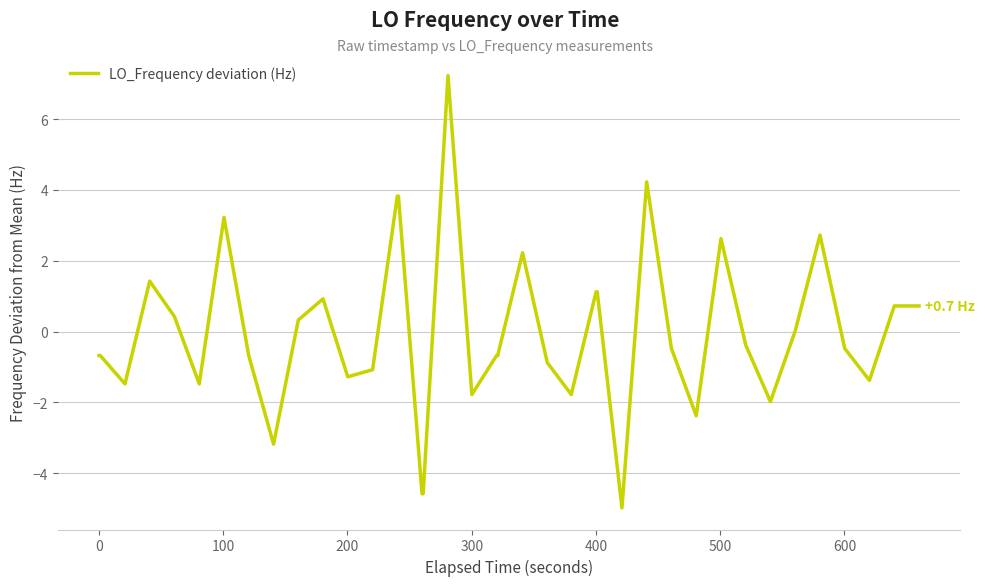

What is the maximum value shown in the chart?

7.2